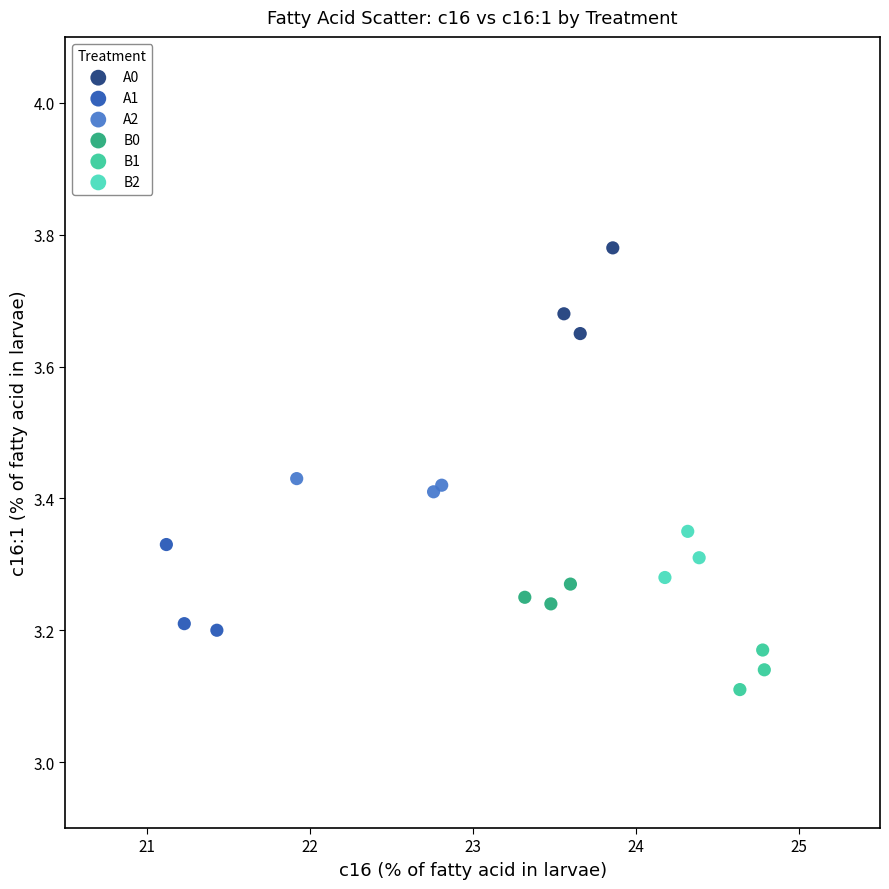

Which series reaches the minimum Y coordinate?

B1